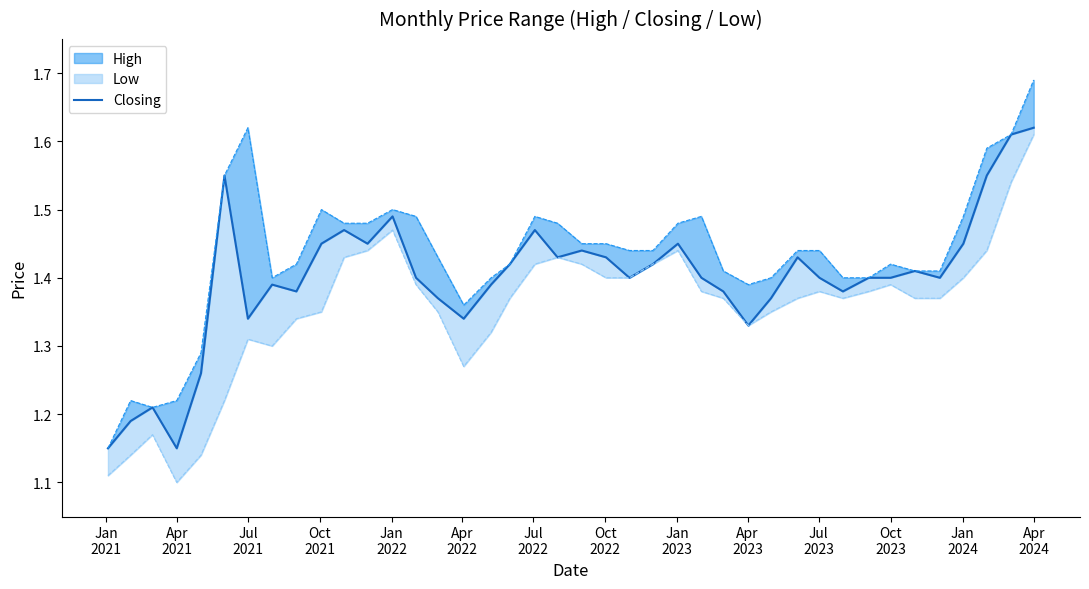

What is the value of the 30th point from the left?

1.4